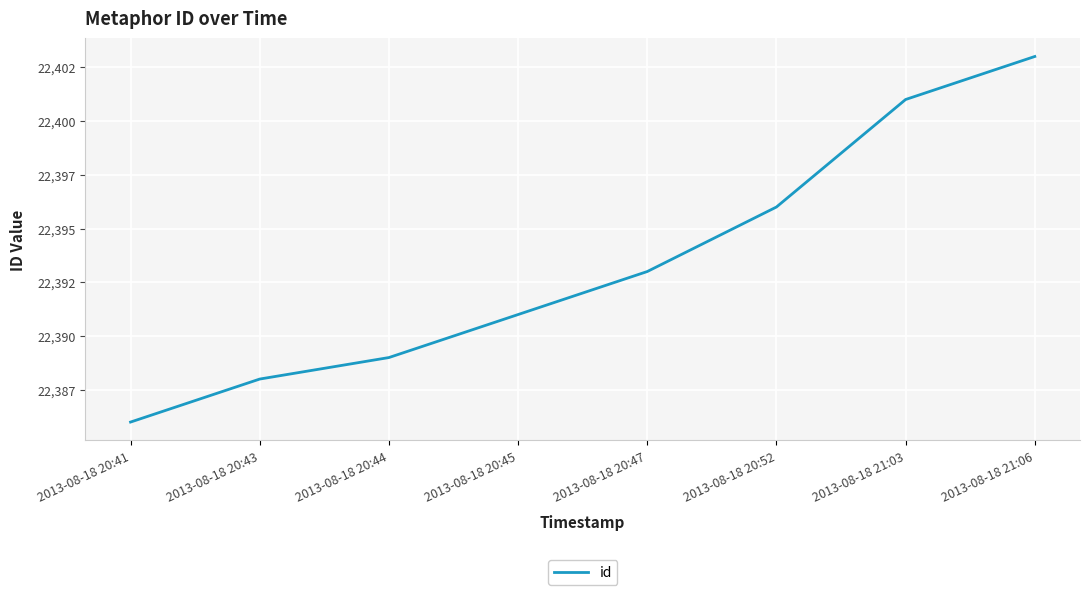

Does the chart have visible grid lines?

Yes